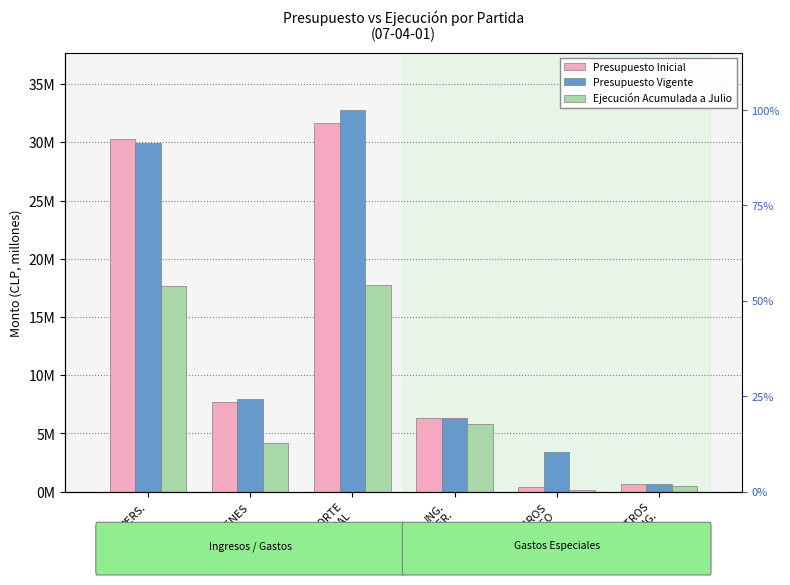

Reading right to left, list all the values displayed in this chart.

Presupuesto Inicial: OTROS
ING.=630510	INTEGROS
FISCO=395873	ING.
OPER.=6329937	APORTE
FISCAL=31646386	BIENES=7689786	PERS.=30254875
Presupuesto Vigente: OTROS
ING.=633236	INTEGROS
FISCO=3376352	ING.
OPER.=6329937	APORTE
FISCAL=32783667	BIENES=7985427	PERS.=29941624
Ejecución Acumulada a Julio: OTROS
ING.=506130	INTEGROS
FISCO=173427	ING.
OPER.=5812809	APORTE
FISCAL=17781134	BIENES=4191300	PERS.=17685175